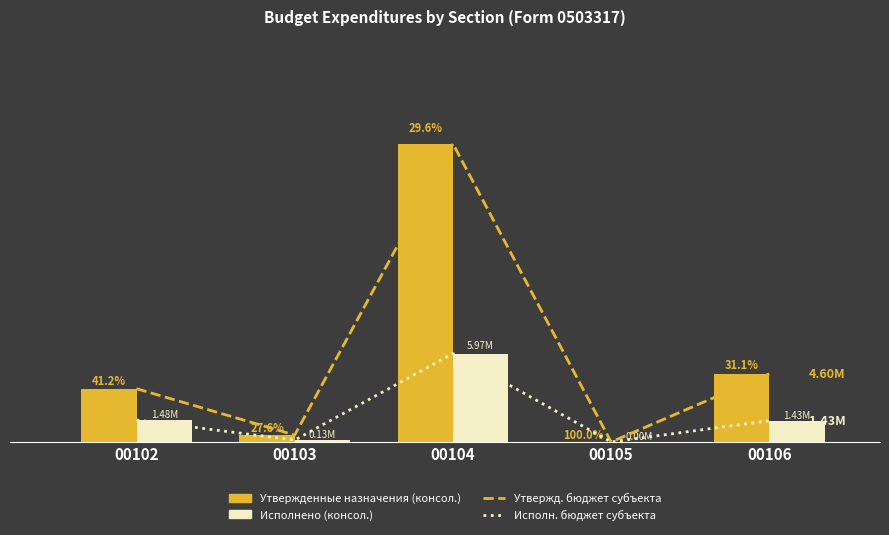

At which category is the sum across all series the highest?

00104